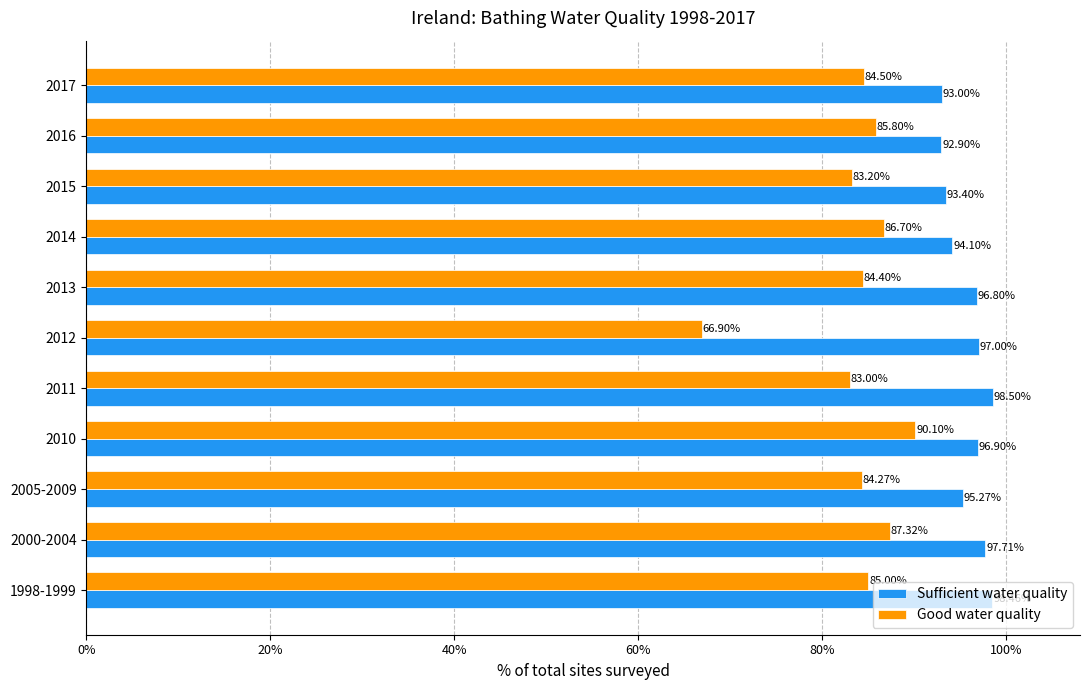

What are all the series names shown in the legend?

Sufficient water quality, Good water quality